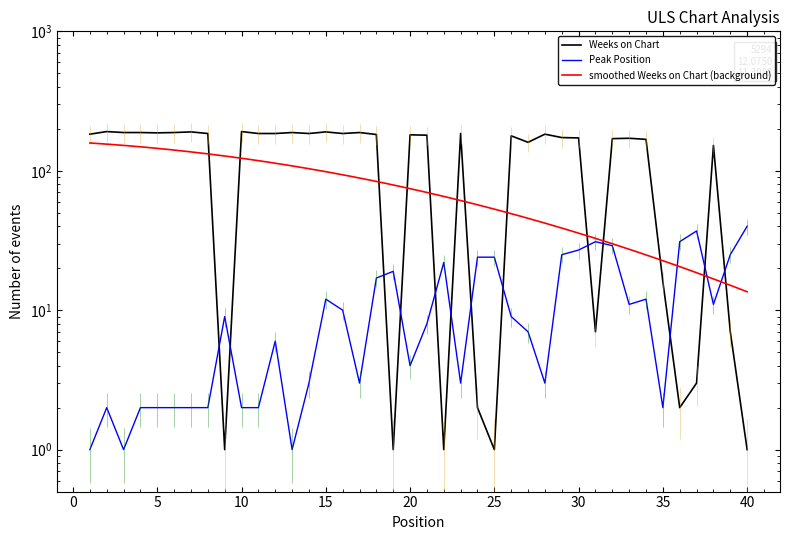

True or false: Weeks on Chart has a value of 1 at 19.

True